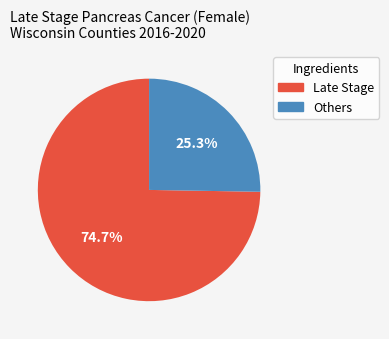

What is the smallest slice in the pie chart?

Others